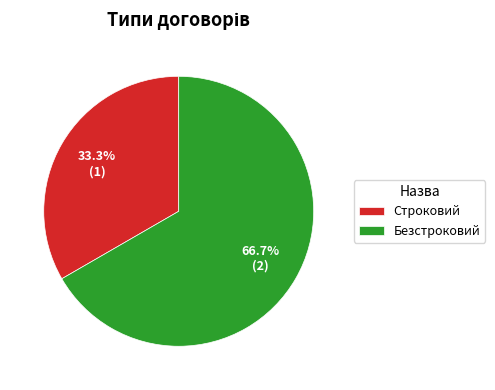

What percentage is NOT represented by Строковий?

66.7%